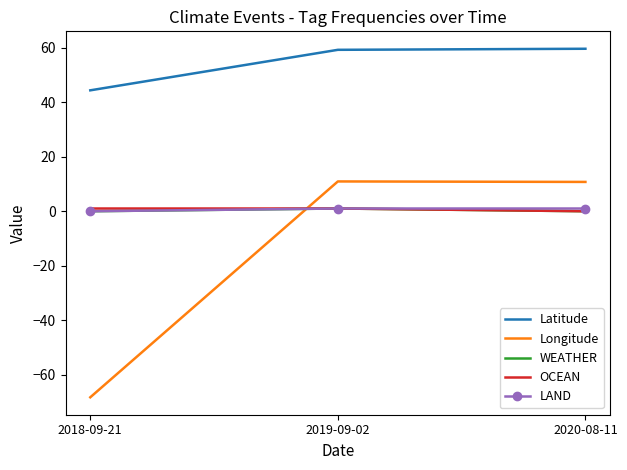

Between 2018-09-21 and 2019-09-02, which series saw the biggest shift?

Longitude